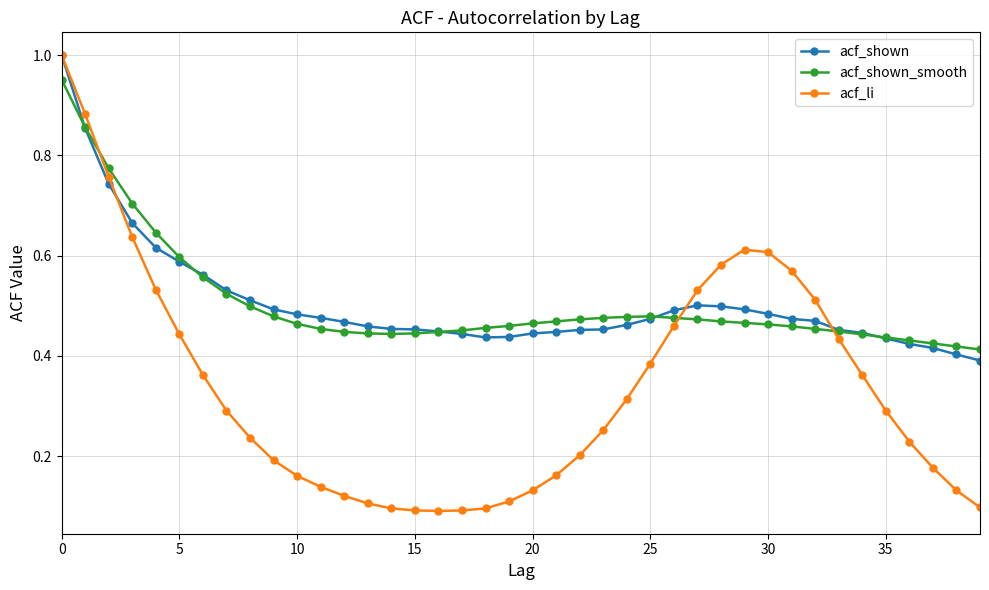

Which series has the largest range (max minus min)?

acf_li